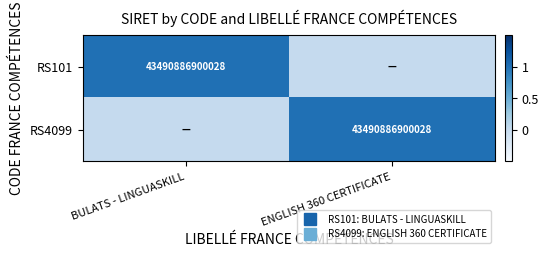

List the labels in order of RS101 value, smallest first.

ENGLISH 360 CERTIFICATE, BULATS - LINGUASKILL